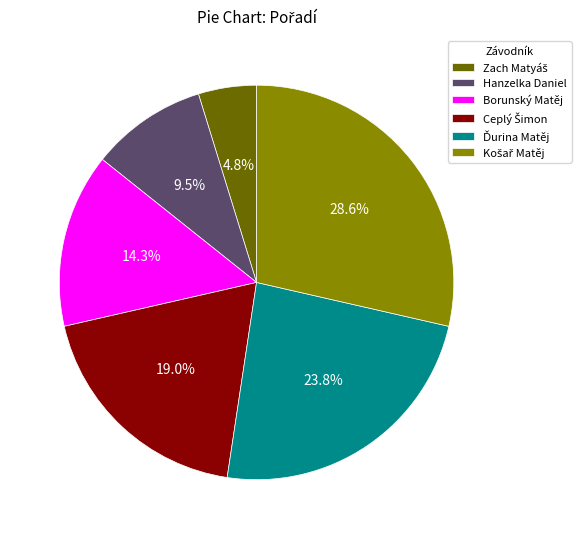

Count the number of slices in the pie.

6